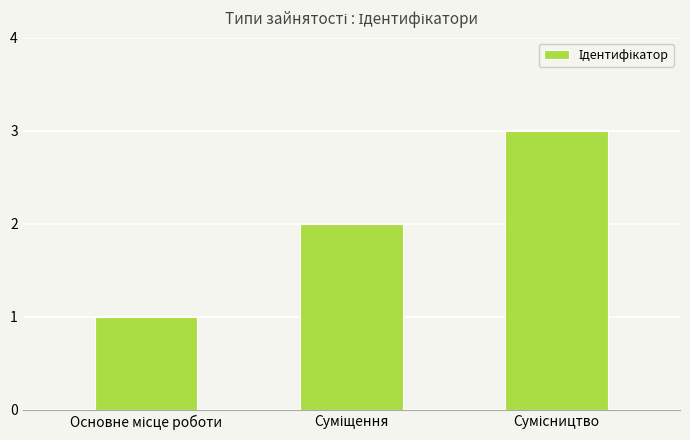

What is the maximum value shown in the chart?

3